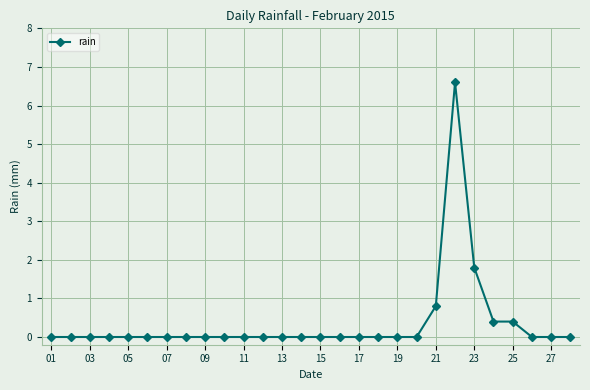

What is the sum of all values?

10.0